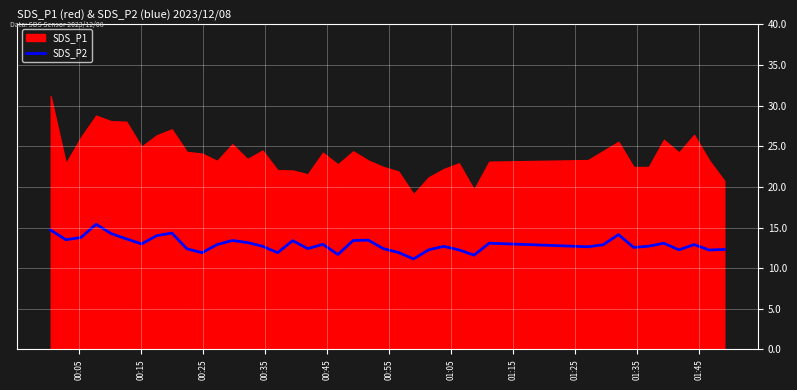

What is the lowest value of the SDS_P2 series?

11.1